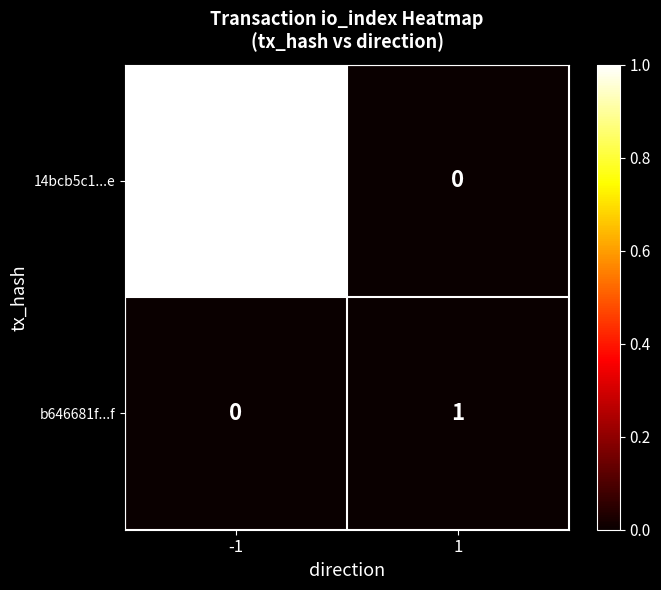

What is the greatest value displayed?

1051